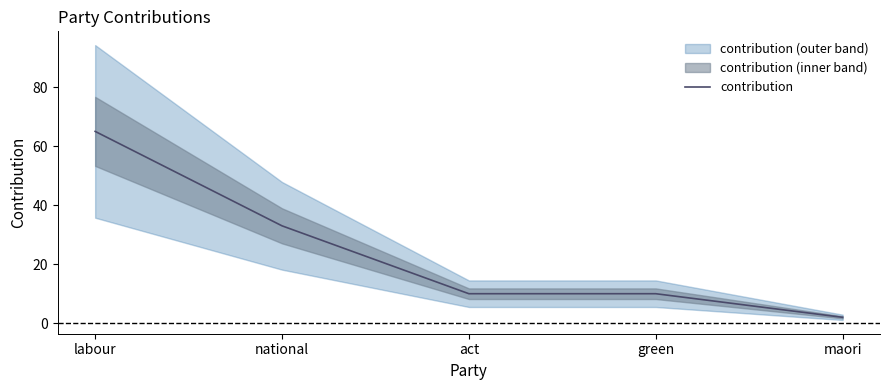

What is the change in value from national to maori?

-31